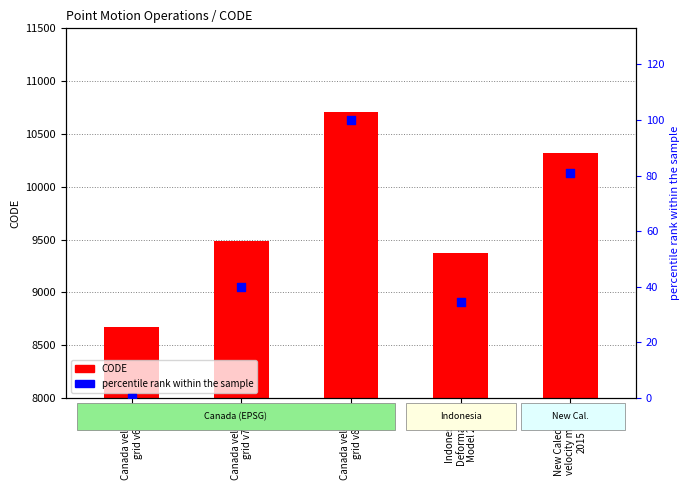

Which series has the widest spread of Y values?

CODE